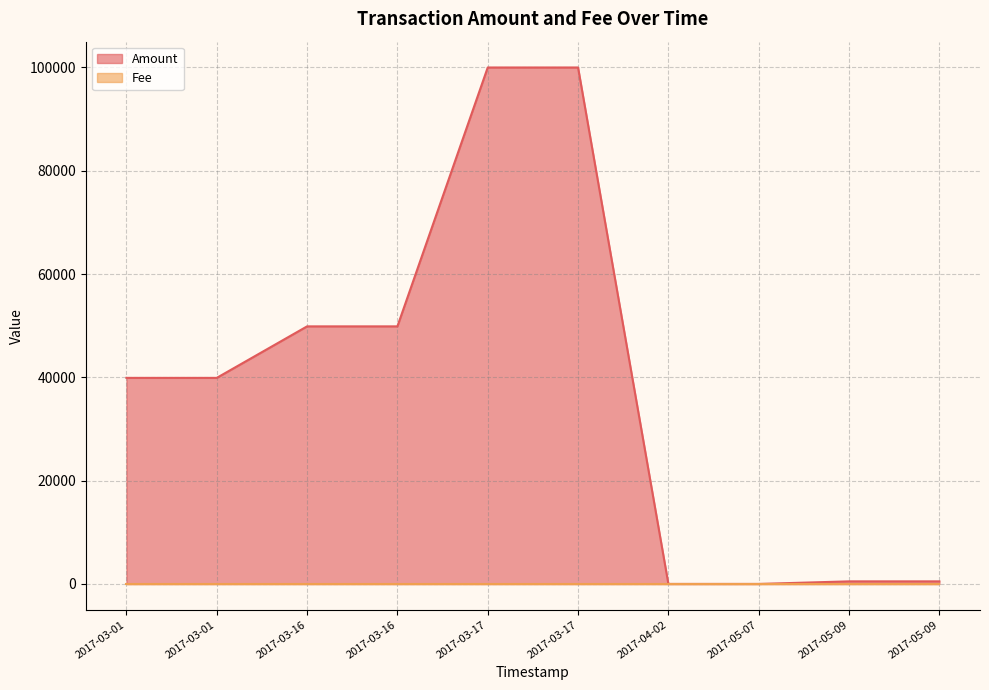

How many lines are shown in the chart?

2